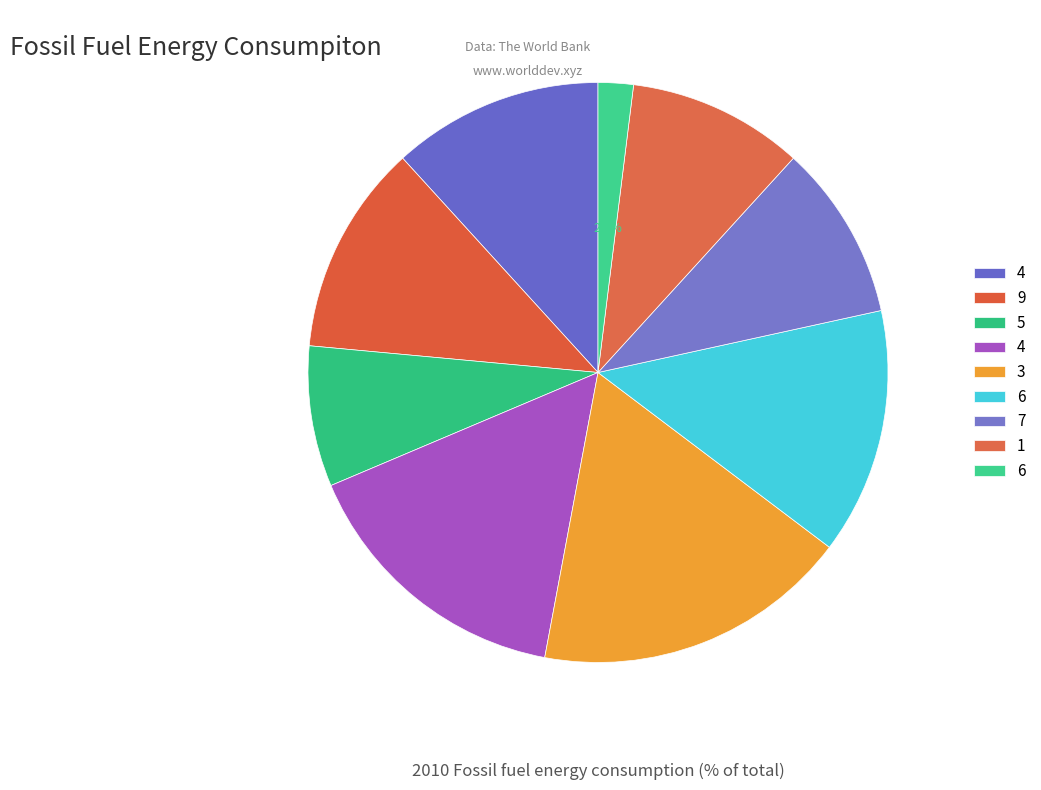

How many slices are in this pie chart?

9